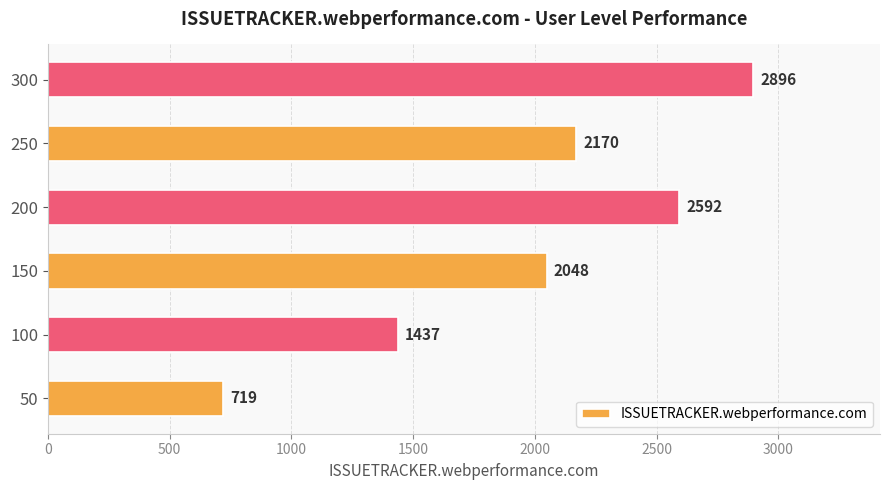

Rank the categories by value from highest to lowest.

300, 200, 250, 150, 100, 50